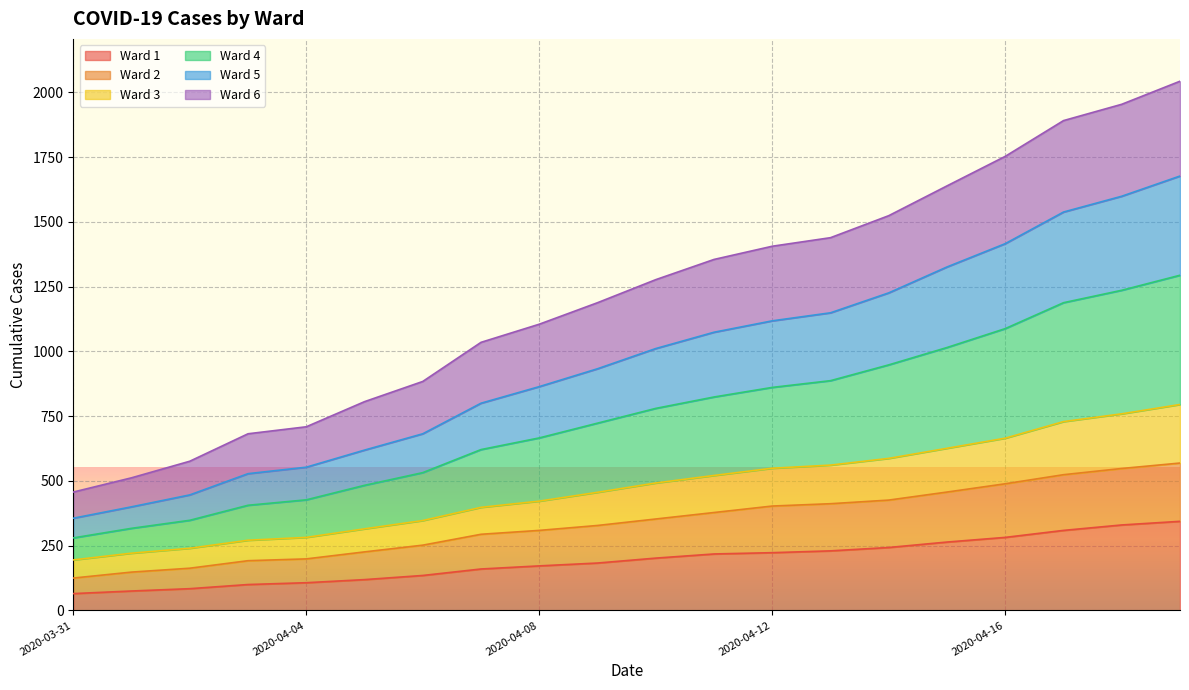

What is the minimum value for Ward 1?

65